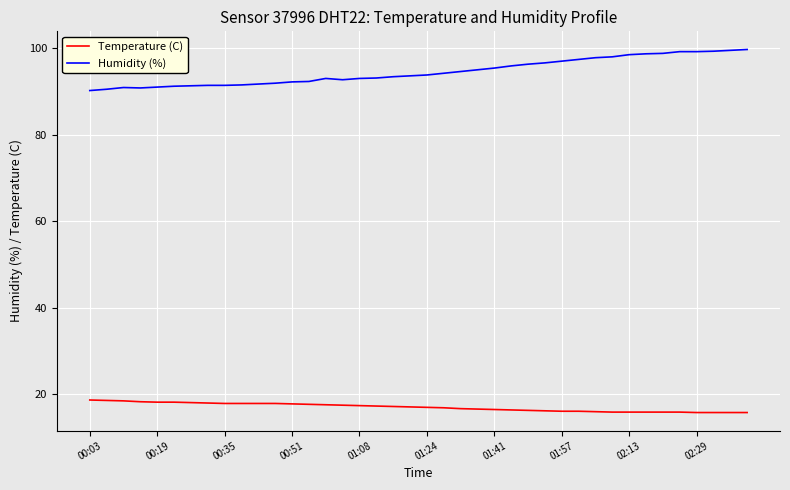

What is the highest value of the Temperature (C) series?

18.6